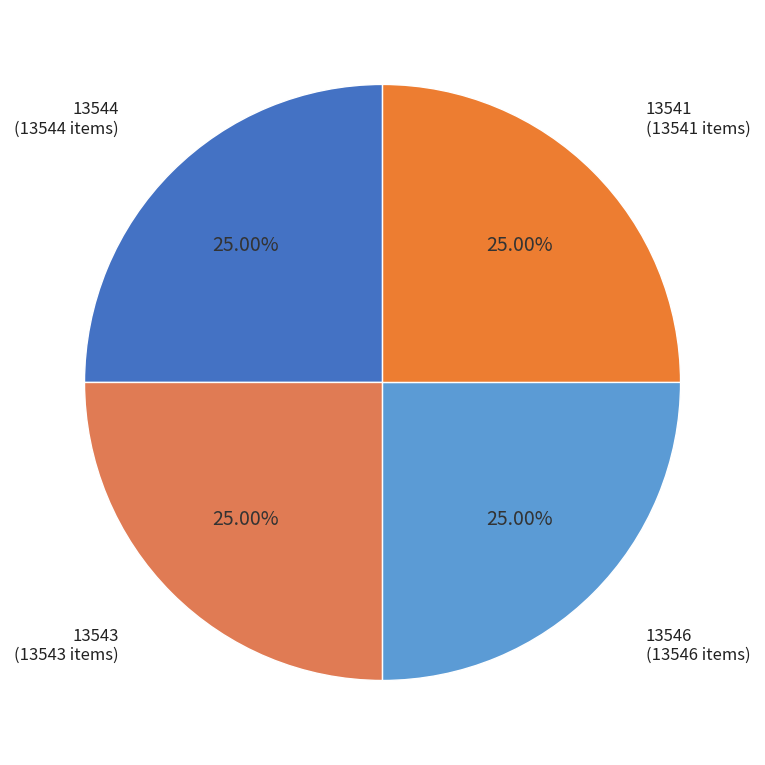

How many slices are in this pie chart?

4